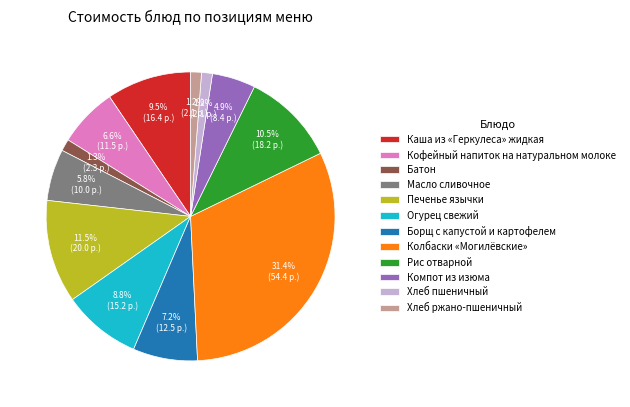

To the nearest percent, what is the difference between the Колбаски «Могилёвские» and Печенье язычки slice percentages?

20%